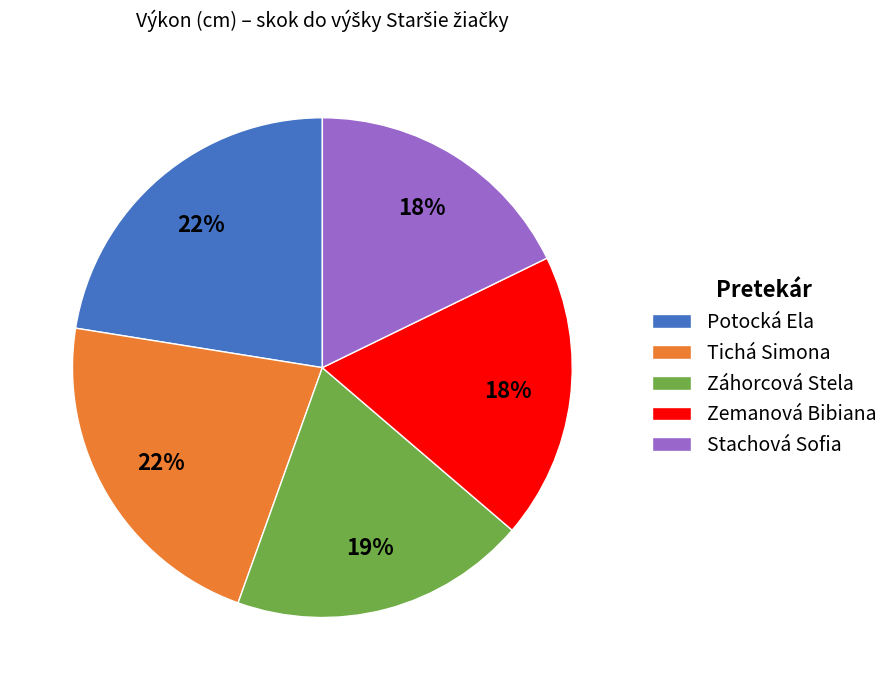

Count the number of slices in the pie.

5